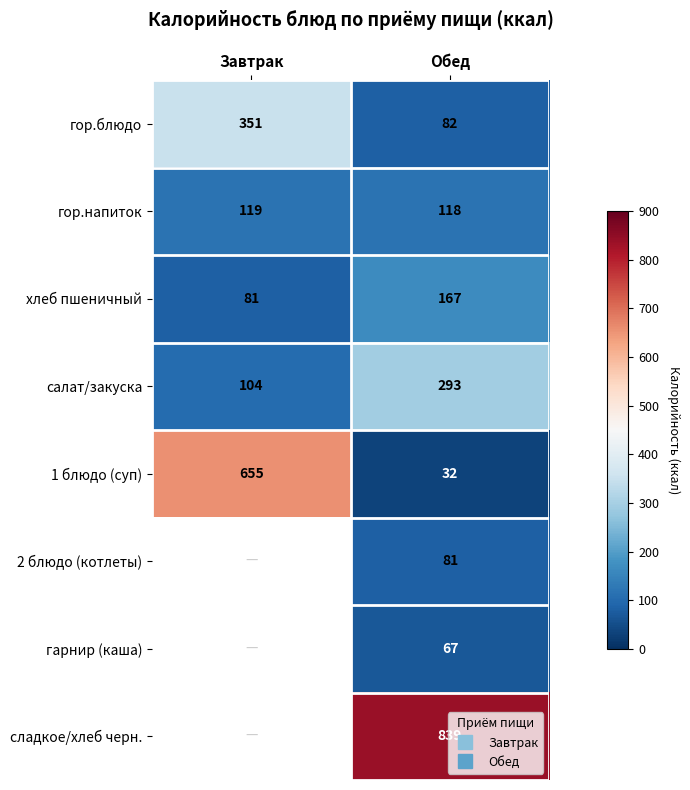

Which series has the widest spread of values?

1 блюдо (суп)